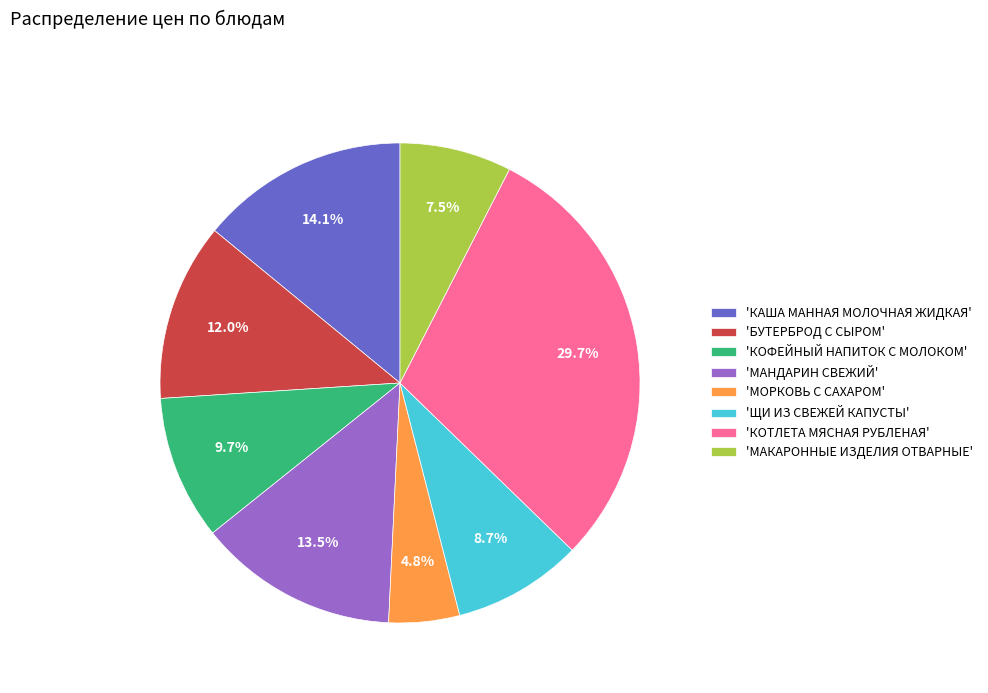

Approximately how many times larger is the value at 'БУТЕРБРОД С СЫРОМ' compared to 'КОТЛЕТА МЯСНАЯ РУБЛЕНАЯ'?

0.4